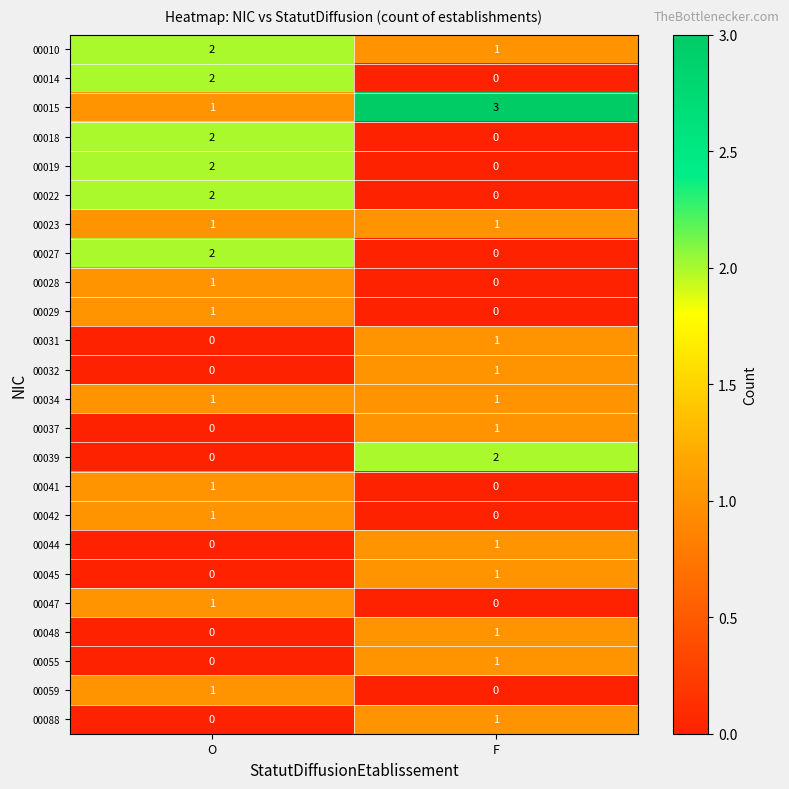

True or false: 00019 has a value of 1 at F.

False